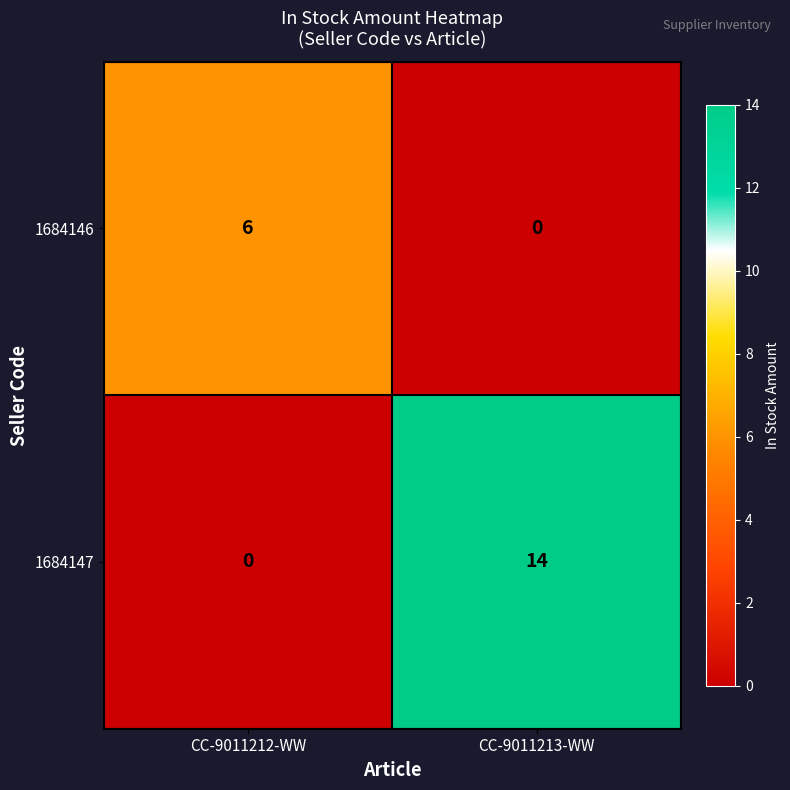

True or false: 1684147 has a value of 0 at CC-9011212-WW.

True